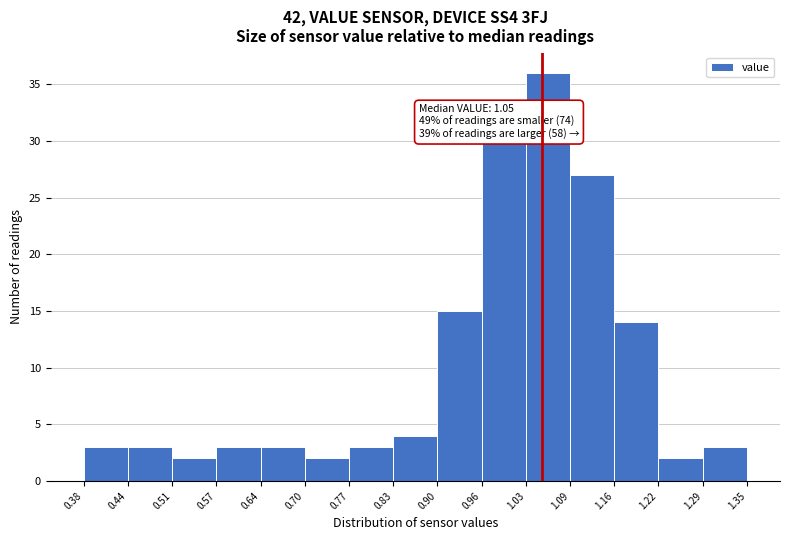

Over which range of the x-axis is the bar tallest?

1.03 to 1.09